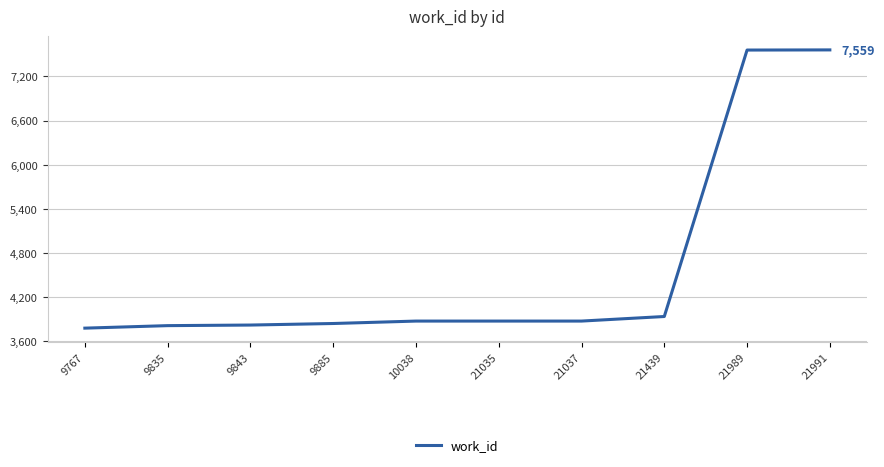

At which label is the value closest to 5669?

21439